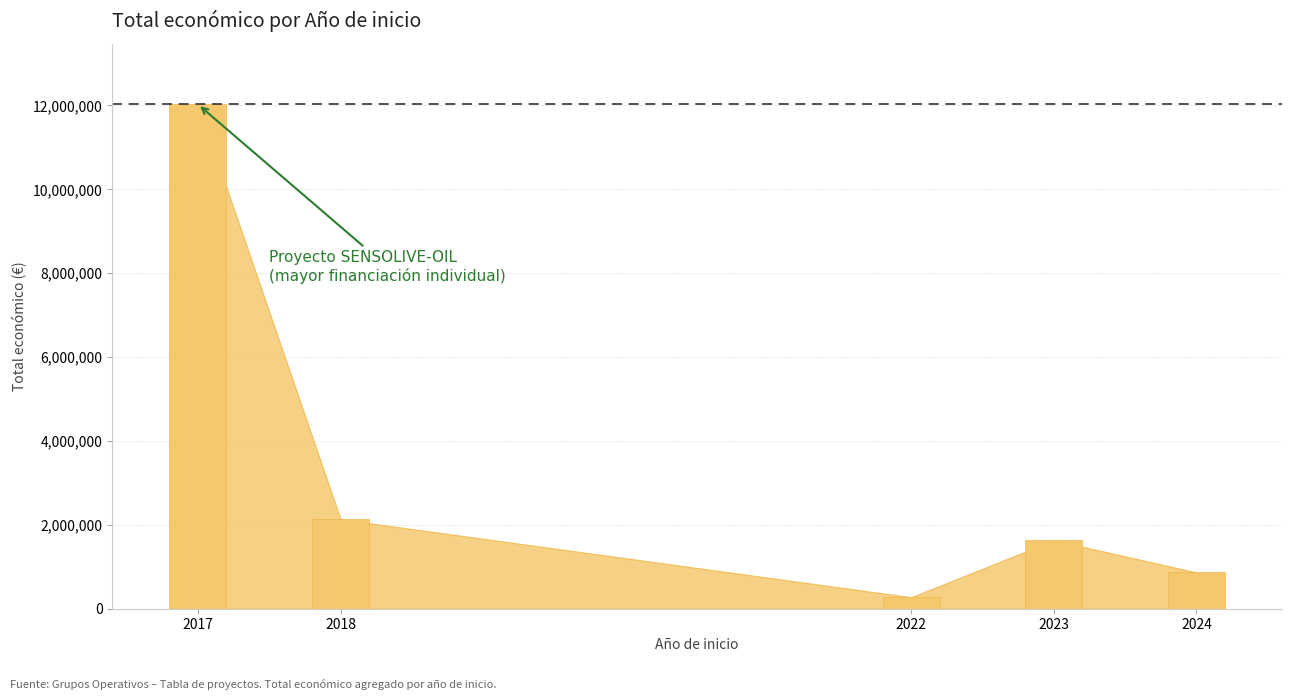

What is the difference between the maximum and second lowest values?

11159539